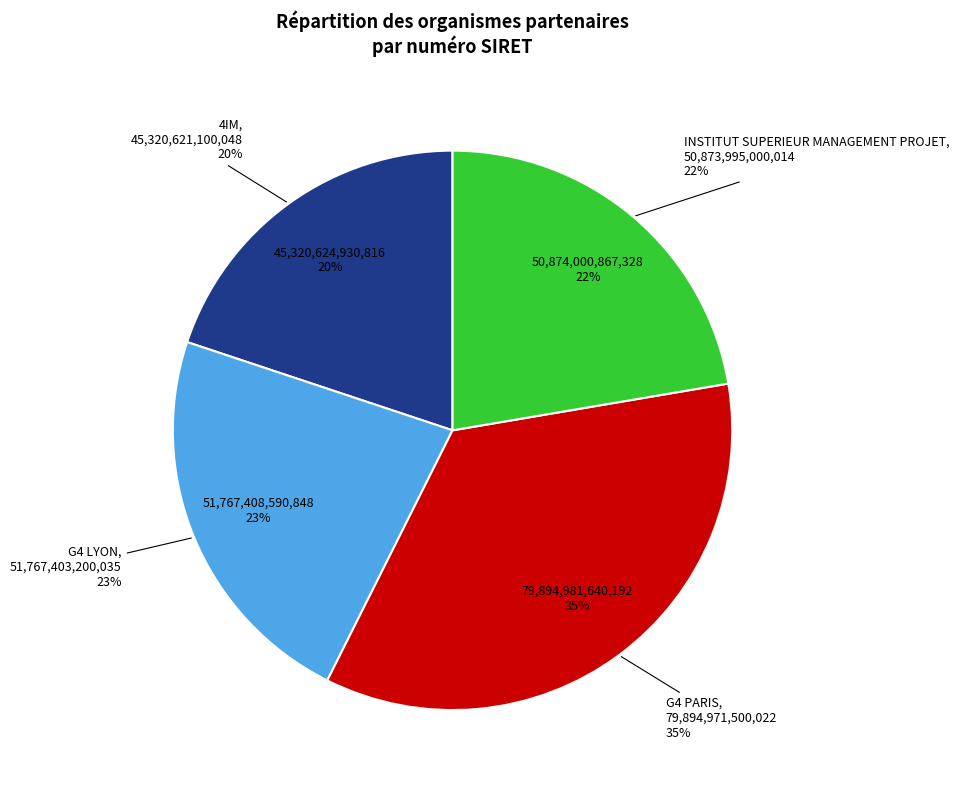

How many slices are in this pie chart?

4